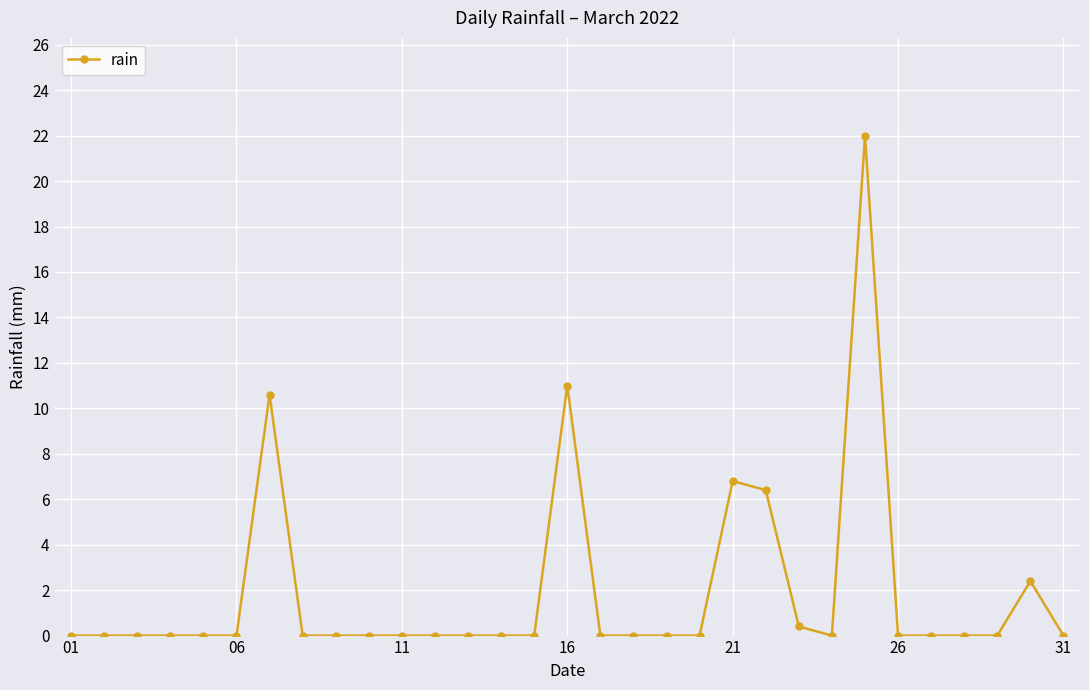

True or false: the data has more than 1 interior local peaks.

True